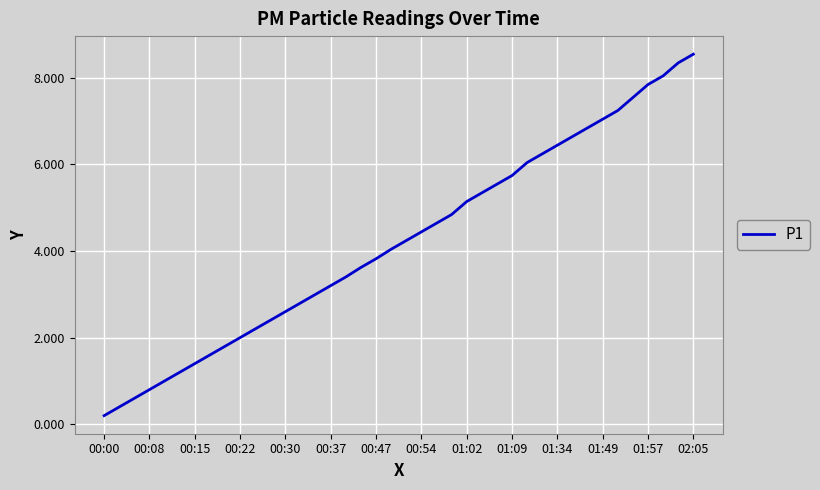

The chart shows a value of 5.2 at 00:47. True or false?

False